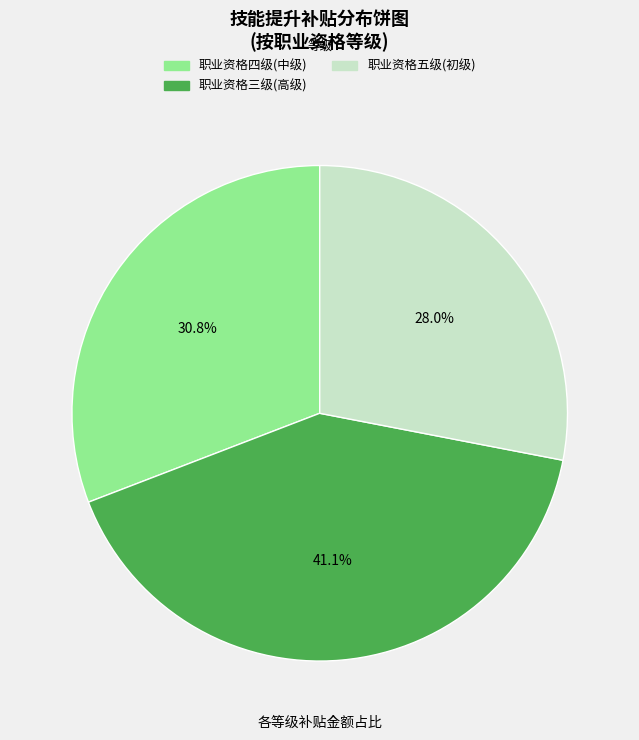

How many segments does this pie chart have?

3